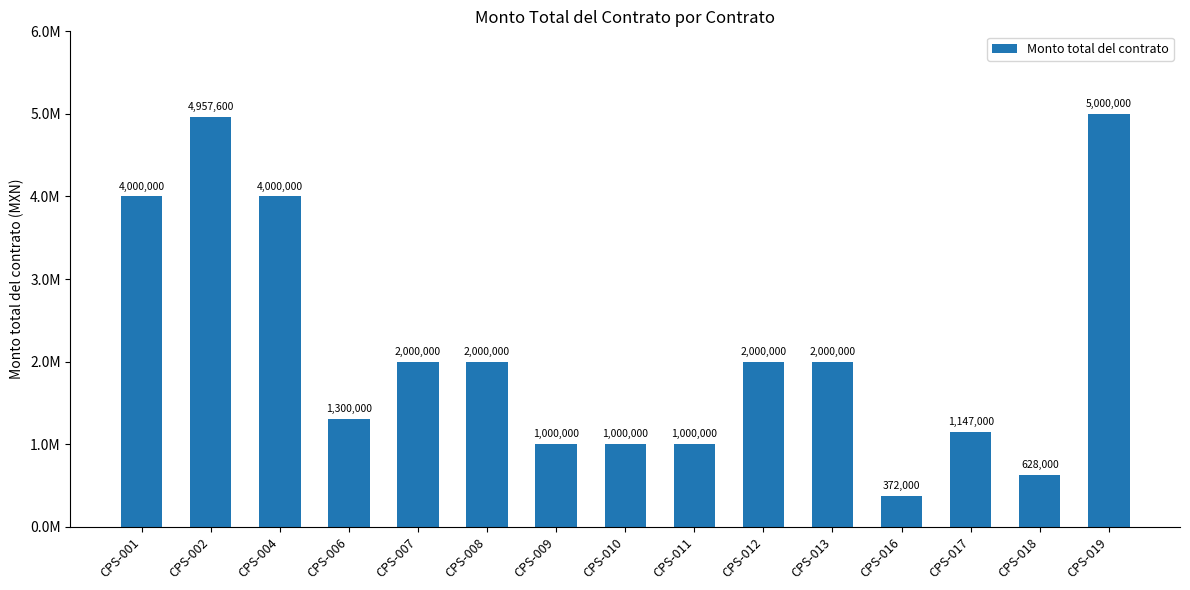

What is the change in value from CPS-004 to CPS-011?

-3000000